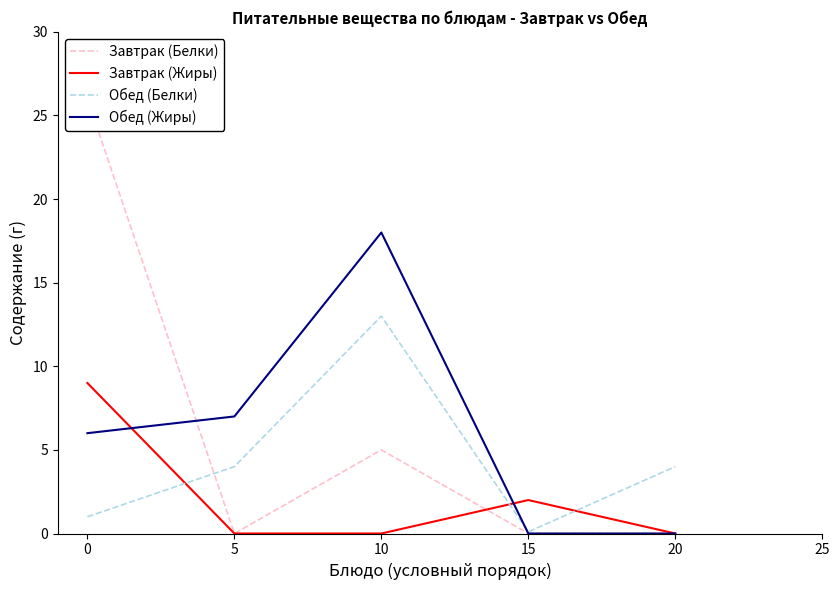

What is the approximate value of Завтрак (Жиры) at 0?

9.0